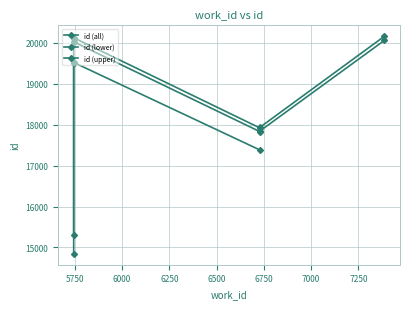

The chart shows a value of 20118 at 5744. True or false?

True